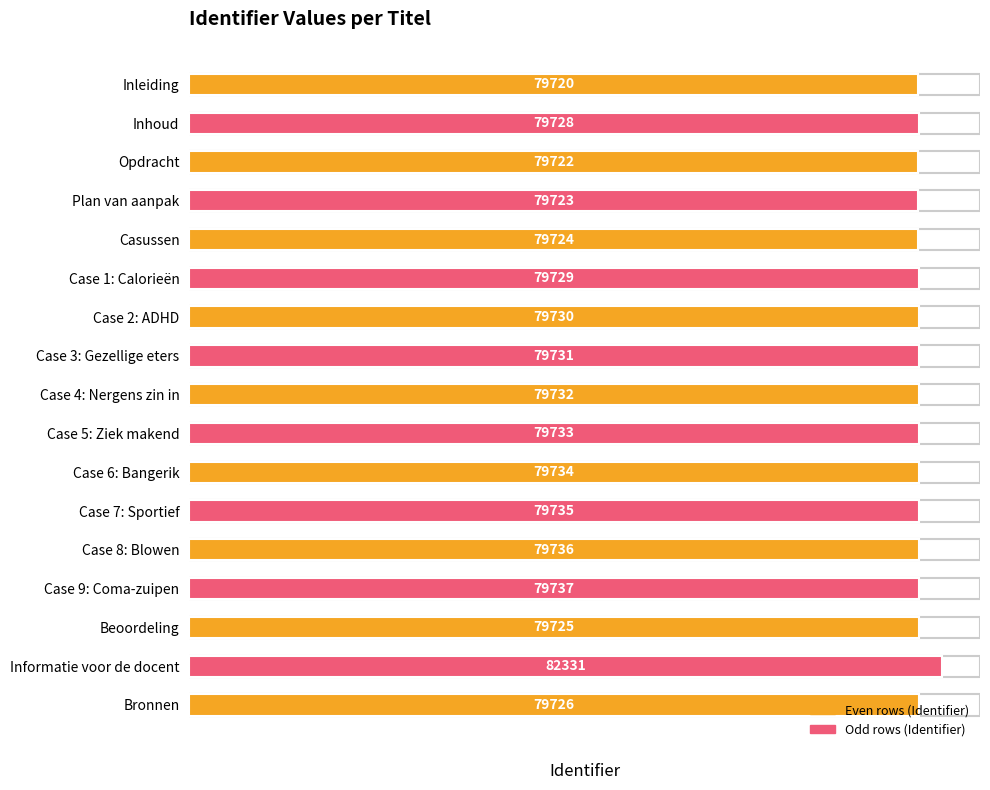

Is it true that the value at Case 1: Calorieën is 28665?

False